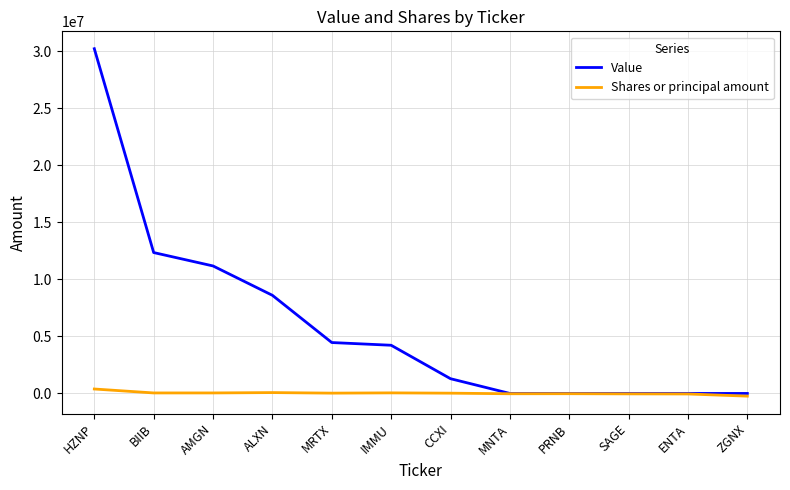

What is the greatest value displayed?

30218000